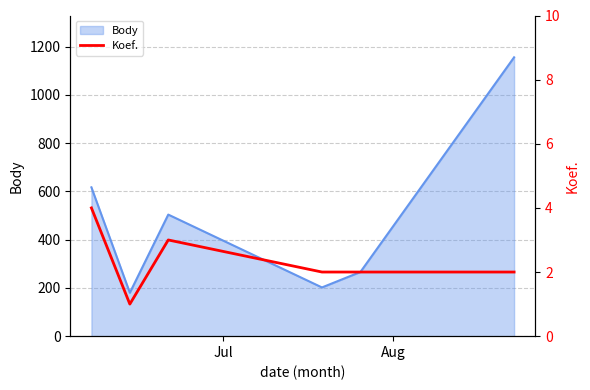

How many values are below 2?

1